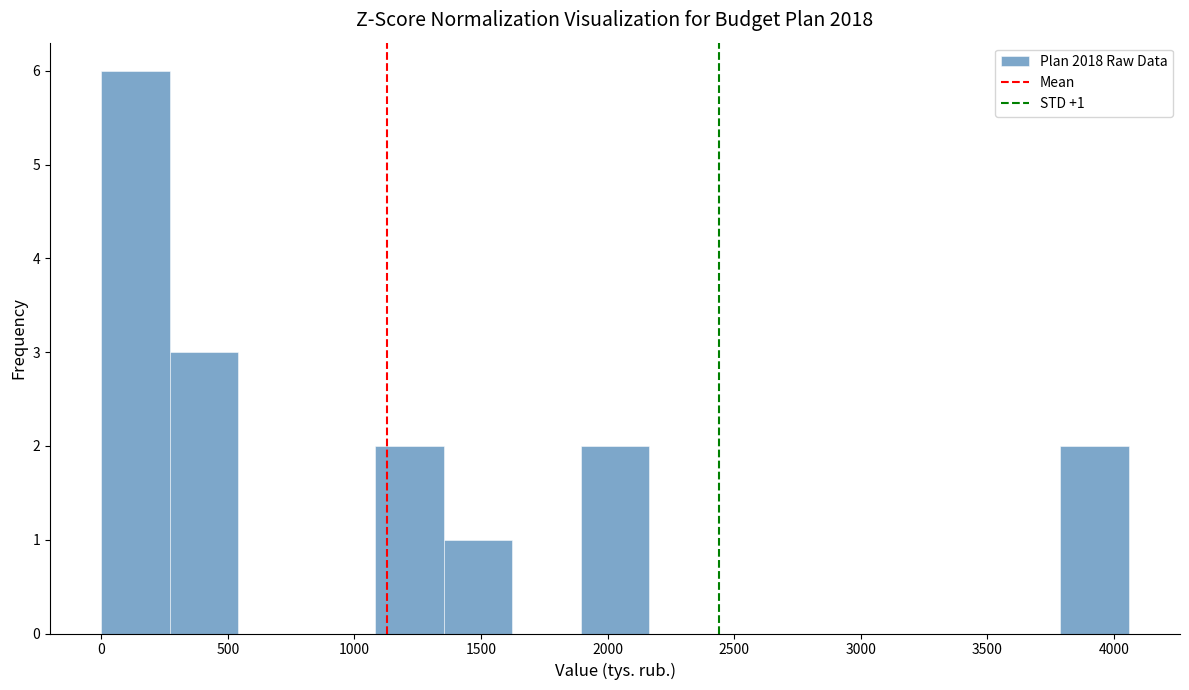

Over which range of the x-axis is the bar tallest?

0 to 250